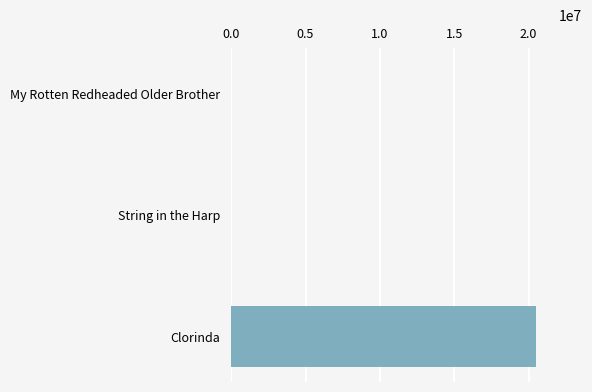

The chart shows a value of 10575465 at Clorinda. True or false?

False